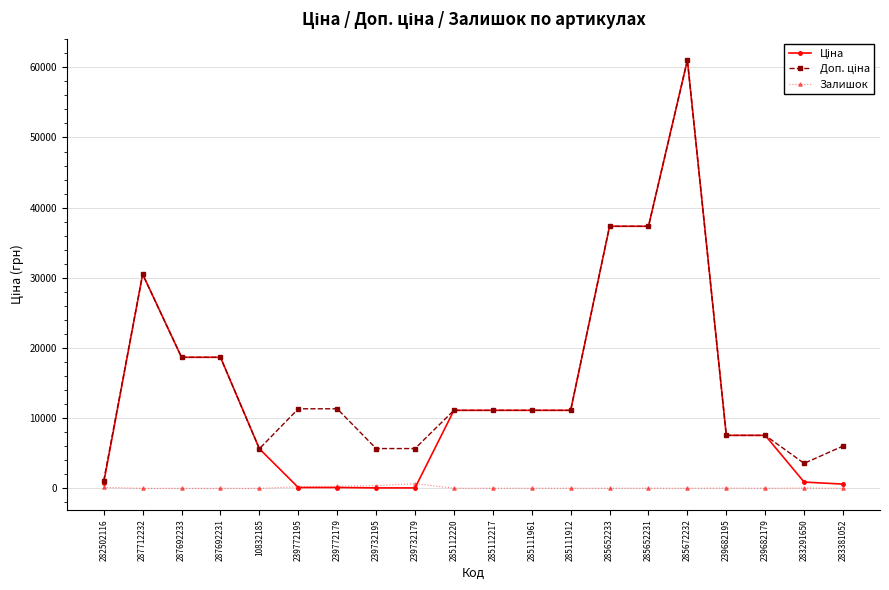

Is it true that Залишок equals 16.0 at 285672232?

True